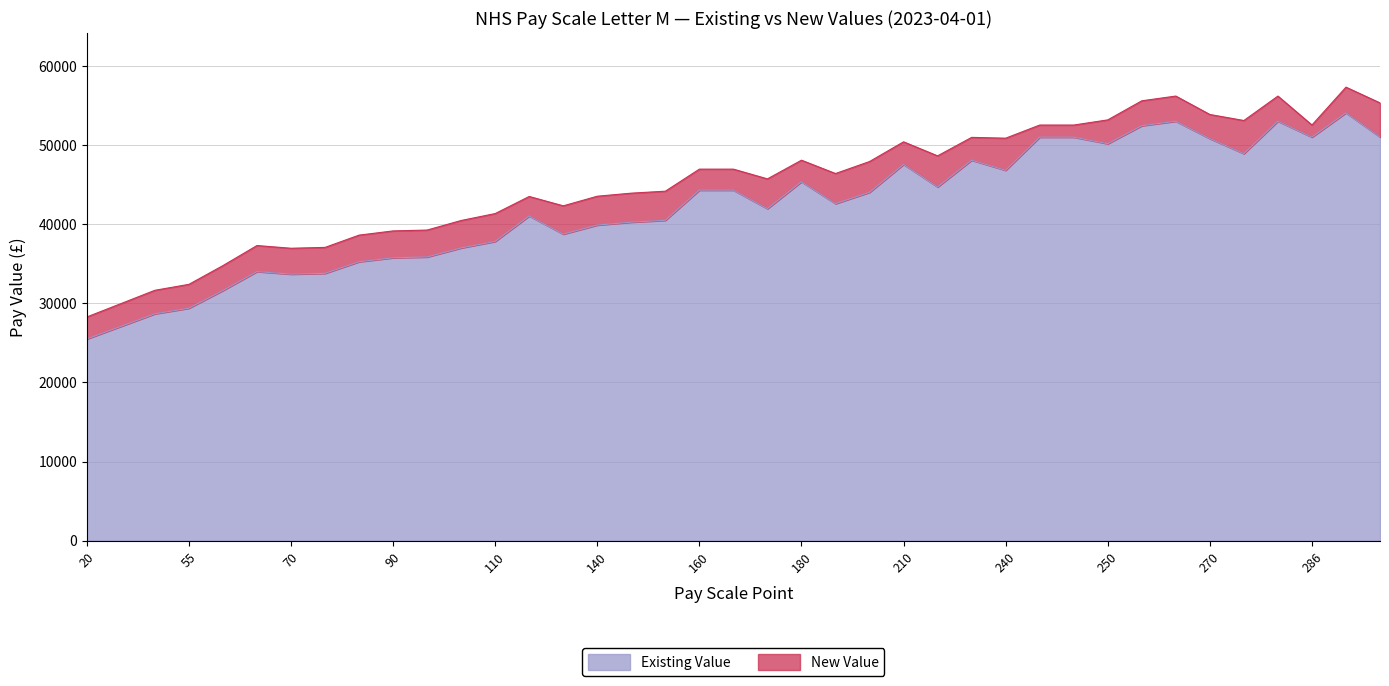

What is the difference between the New Value values at 260 and 55?

23196.7